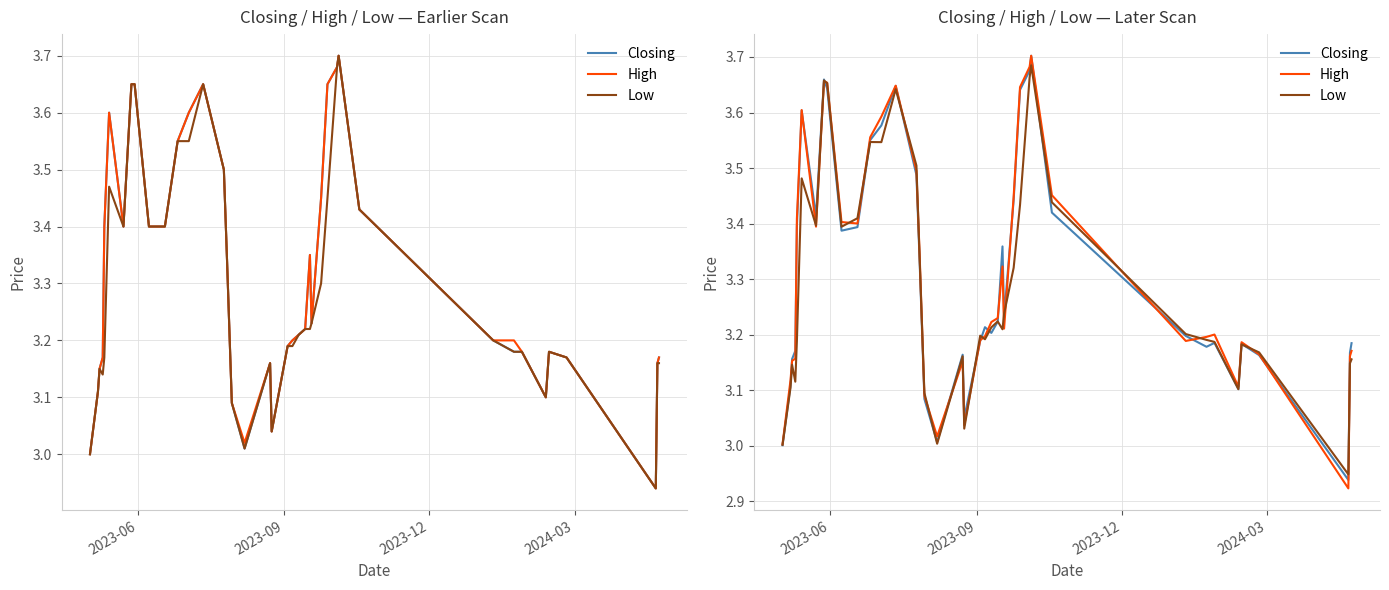

How many intersections are there between Closing and Low?

15